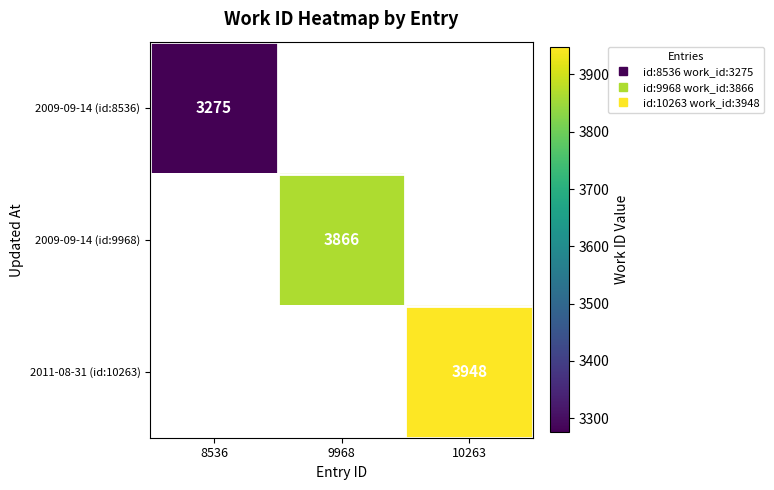

Is the value of 2009-09-14 (id:8536) at 8536 greater than the value of 2011-08-31 (id:10263) at 8536?

No